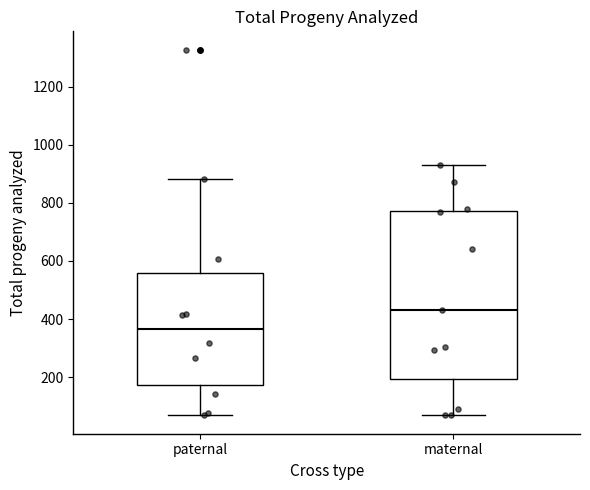

Which box has the highest median line?

maternal